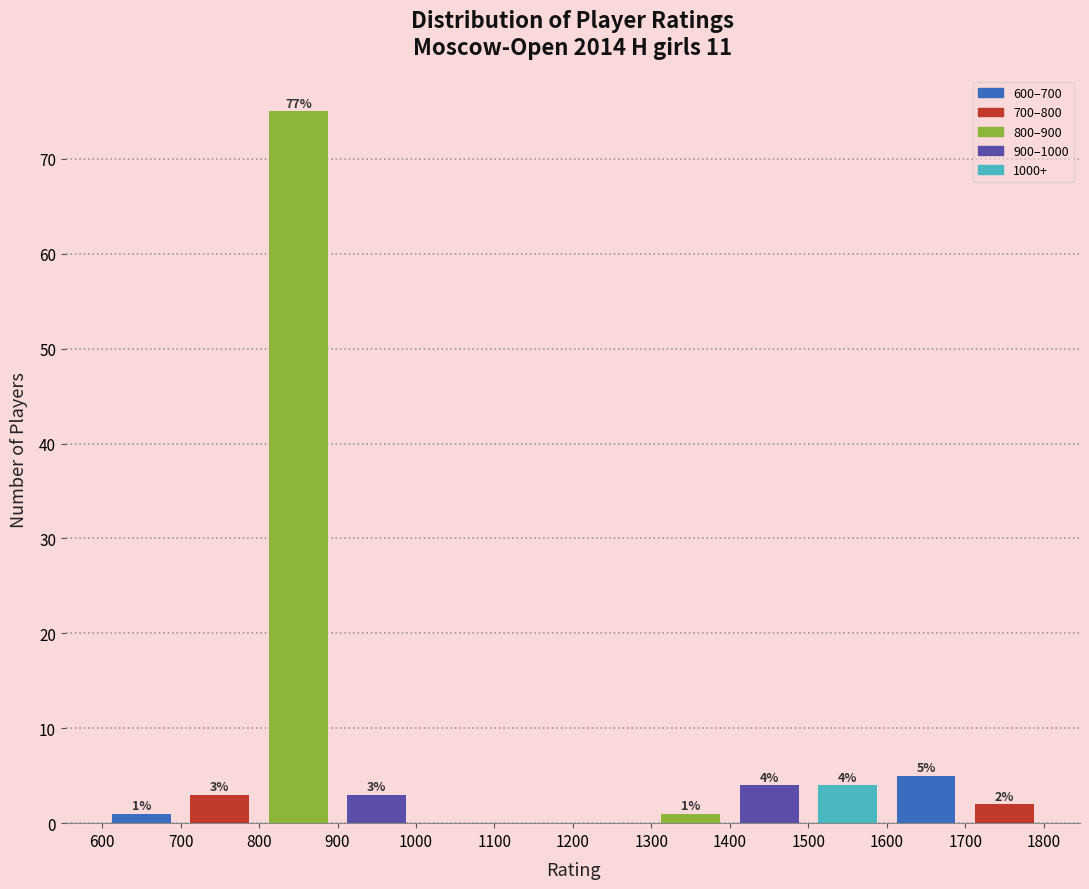

Over which range of the x-axis is the bar tallest?

800 to 900